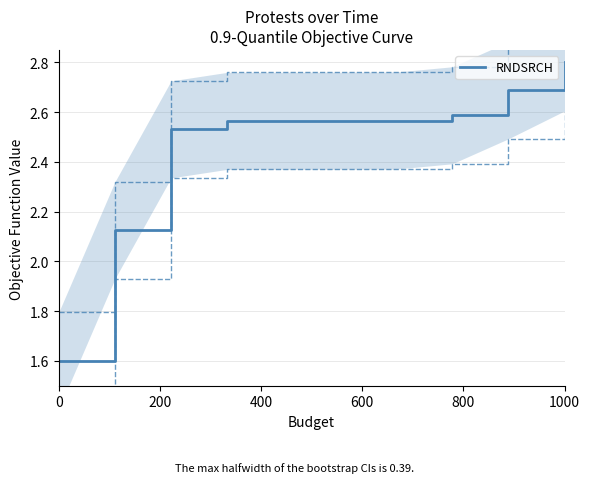

What is the lowest value of the RNDSRCH series?

1.6